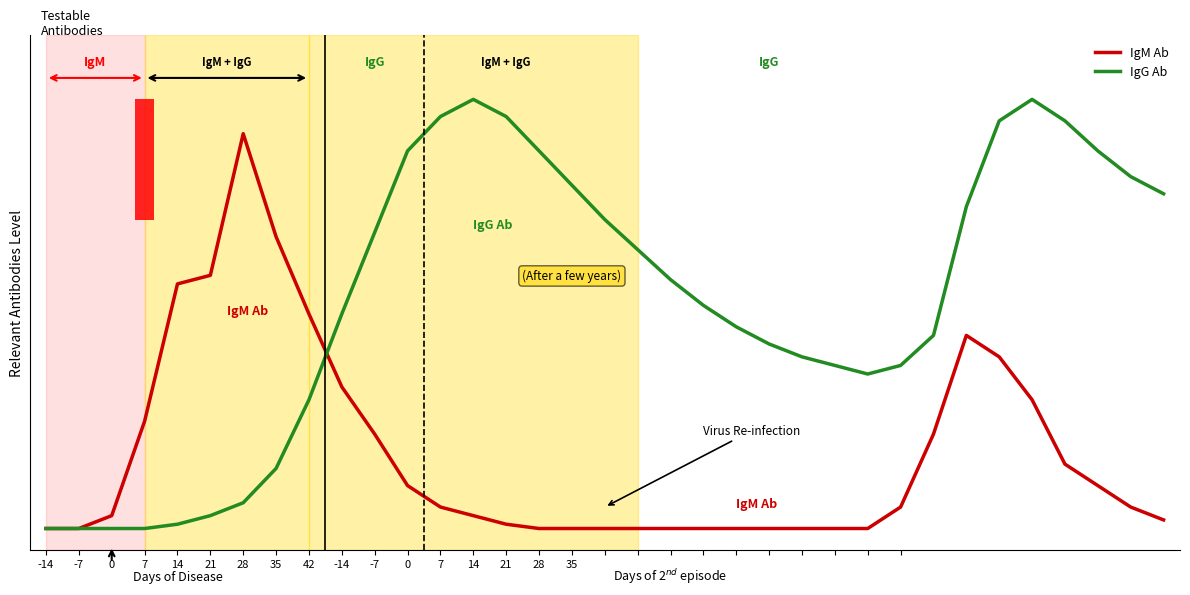

Between which two adjacent categories do IgM Ab and IgG Ab first intersect?

42 and -14